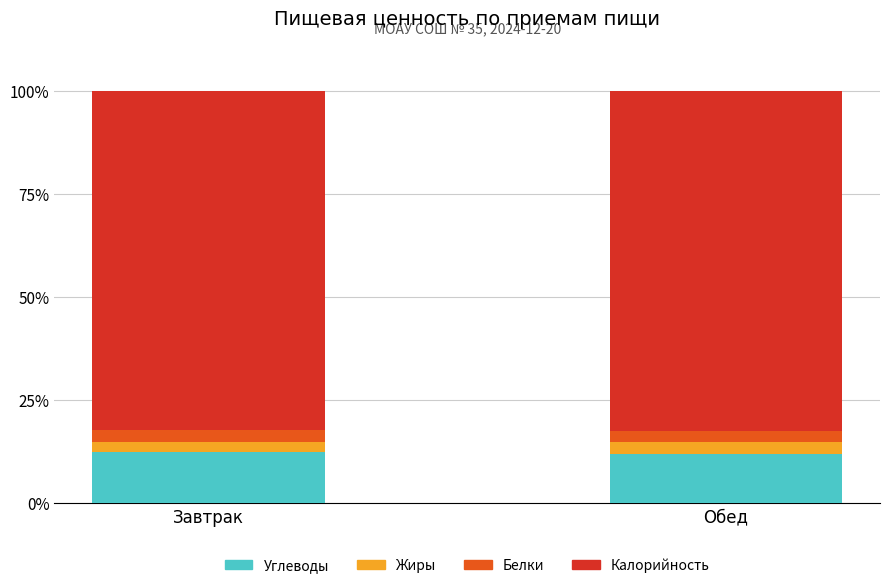

What is the total value across all series at Завтрак?

100.0